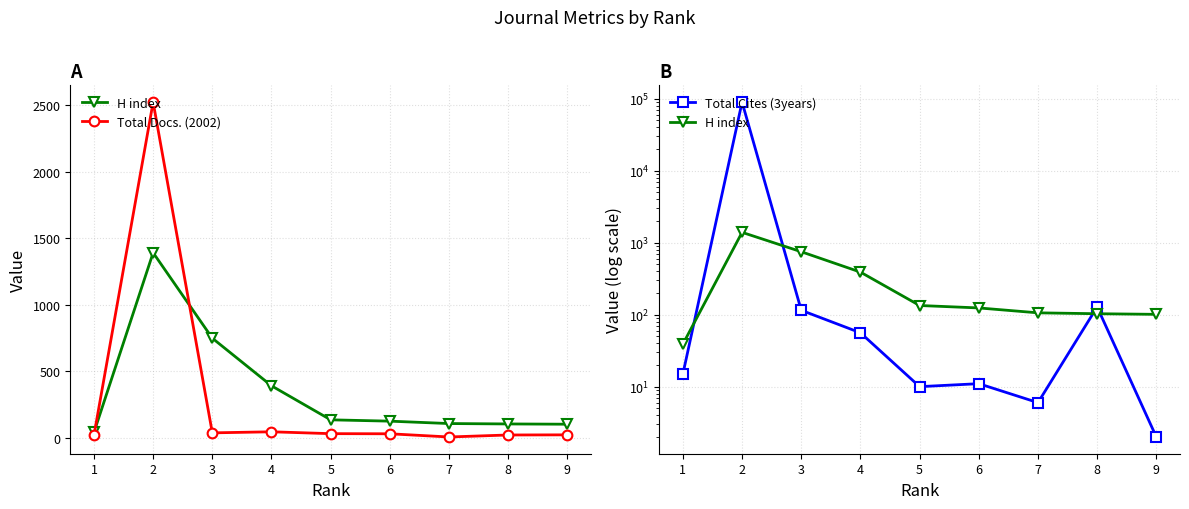

What is the value of the H index point at the 5th from the left?

134